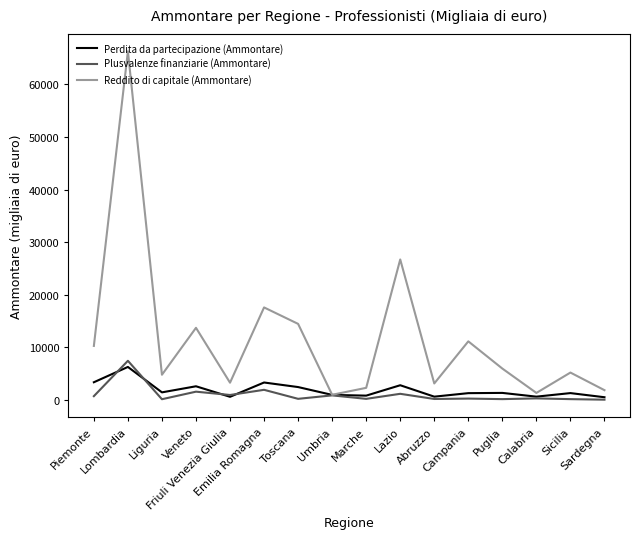

At which category does Reddito di capitale (Ammontare) reach its first local valley?

Liguria